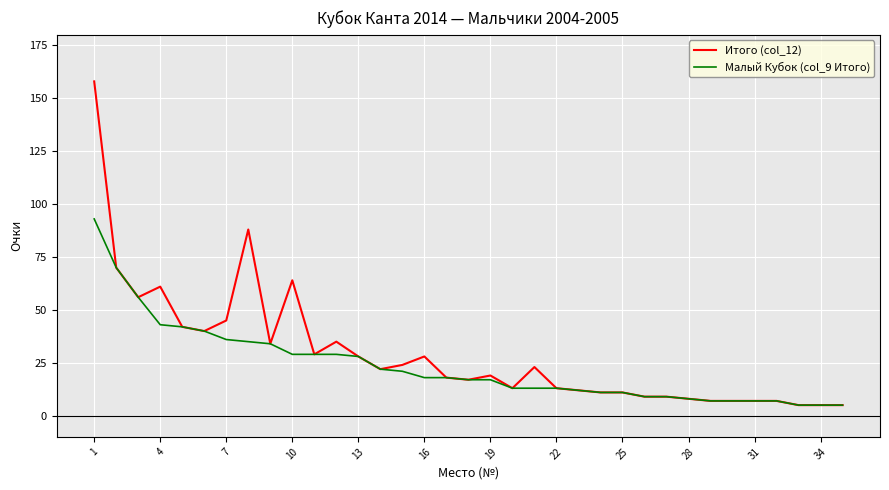

Which series has the largest range (max minus min)?

Итого (col_12)